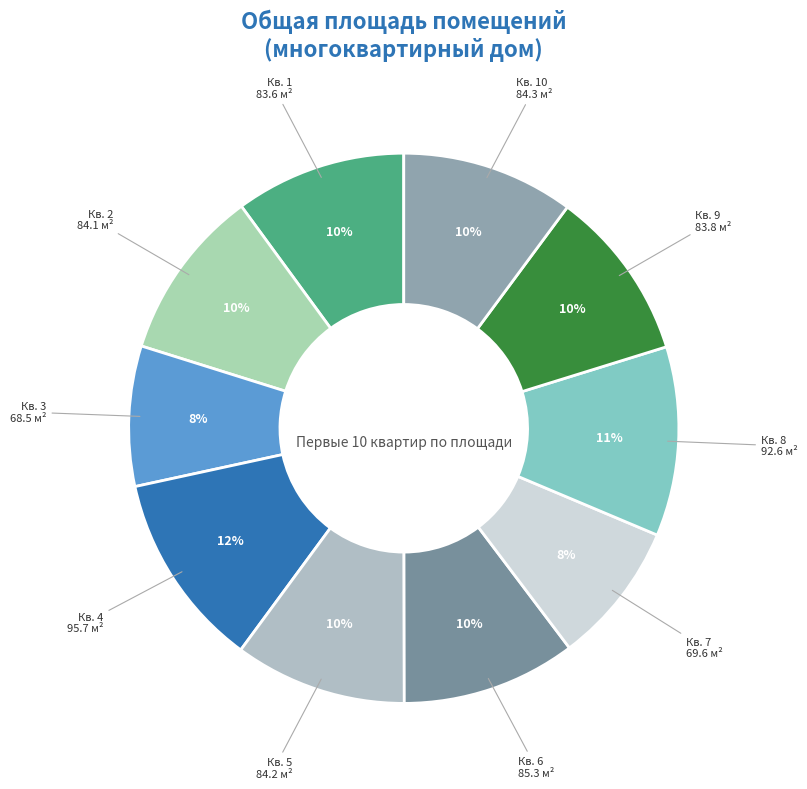

Approximately how many times larger is the value at Кв. 10 84.3 м² compared to Кв. 9 83.8 м²?

1.0